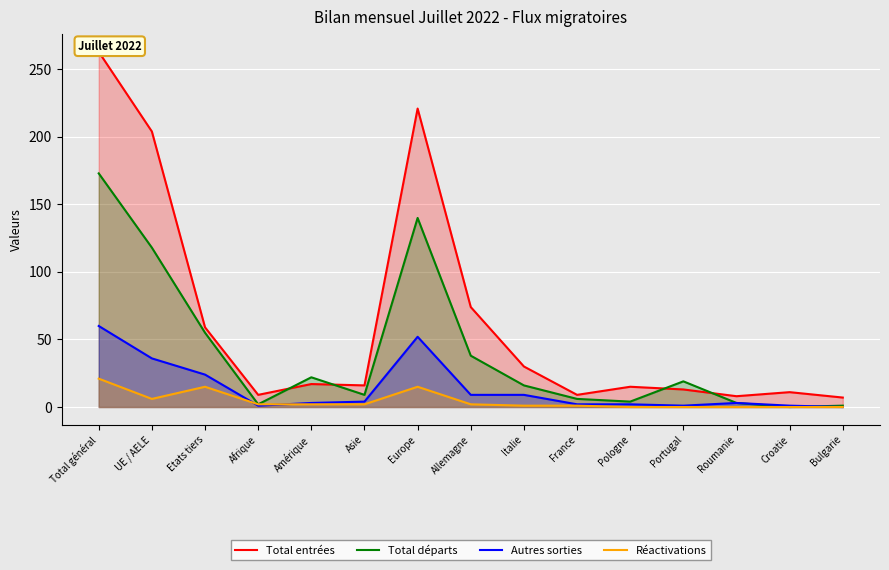

Reading right to left, extract all data points from this chart.

Total entrées: 7	11	8	13	15	9	30	74	221	16	17	9	59	204	263
Total départs: 1	0	3	19	4	6	16	38	140	9	22	2	55	118	173
Autres sorties: 0	1	3	1	2	2	9	9	52	4	3	1	24	36	60
Réactivations: 0	0	0	0	0	1	1	2	15	2	2	2	15	6	21